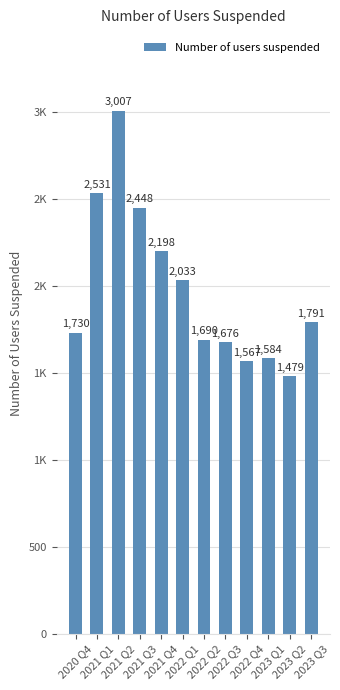

Rank the categories by value from highest to lowest.

2021 Q2, 2021 Q1, 2021 Q3, 2021 Q4, 2022 Q1, 2023 Q3, 2020 Q4, 2022 Q2, 2022 Q3, 2023 Q1, 2022 Q4, 2023 Q2